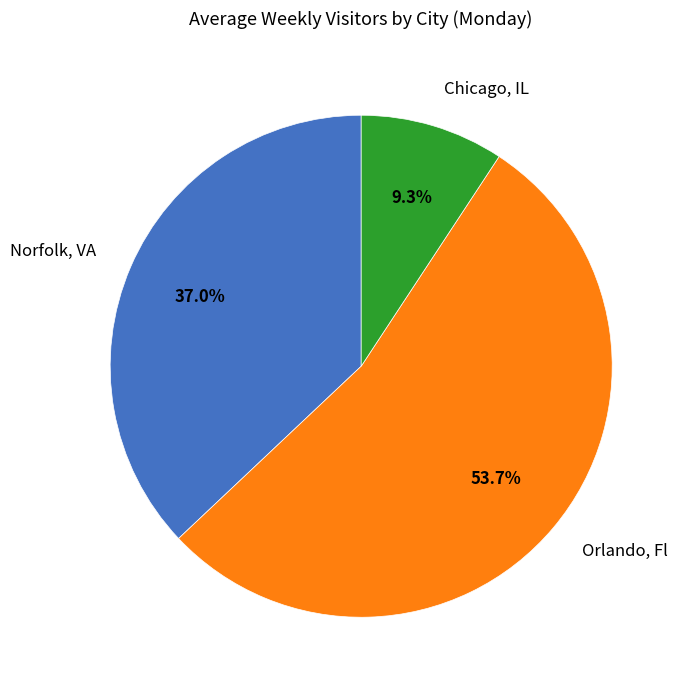

To the nearest percent, what is the average slice percentage?

33%